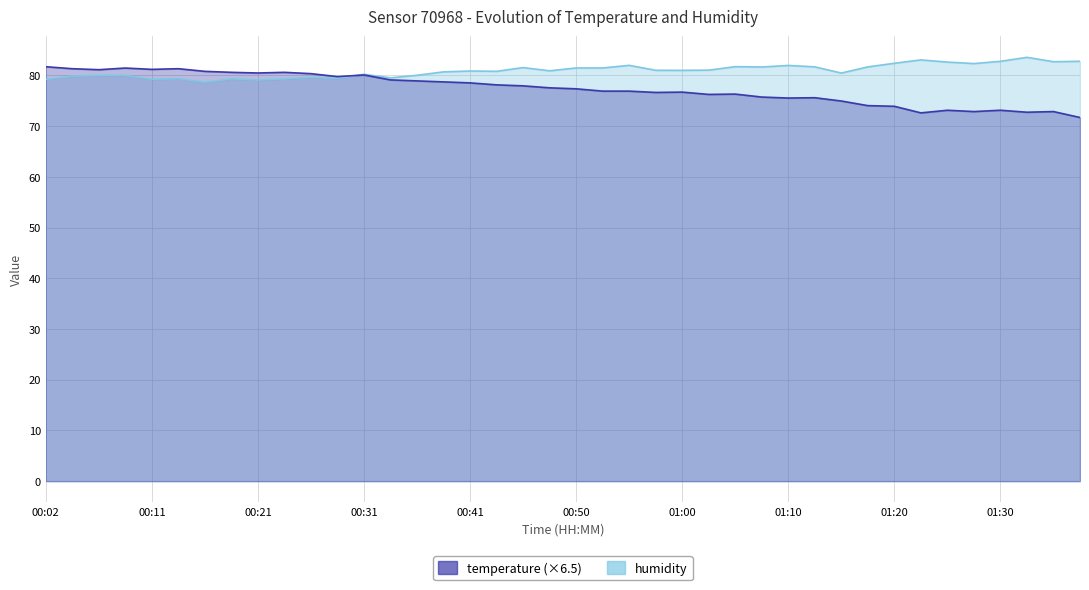

What is the smallest value displayed?

71.7